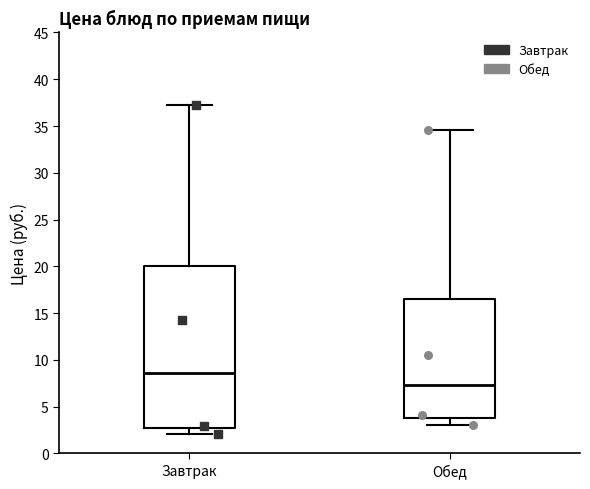

Where is the upper edge of the box for Обед on the y-axis? The values are not printed on the chart, so give them approximately, as read against the axis.

16.5